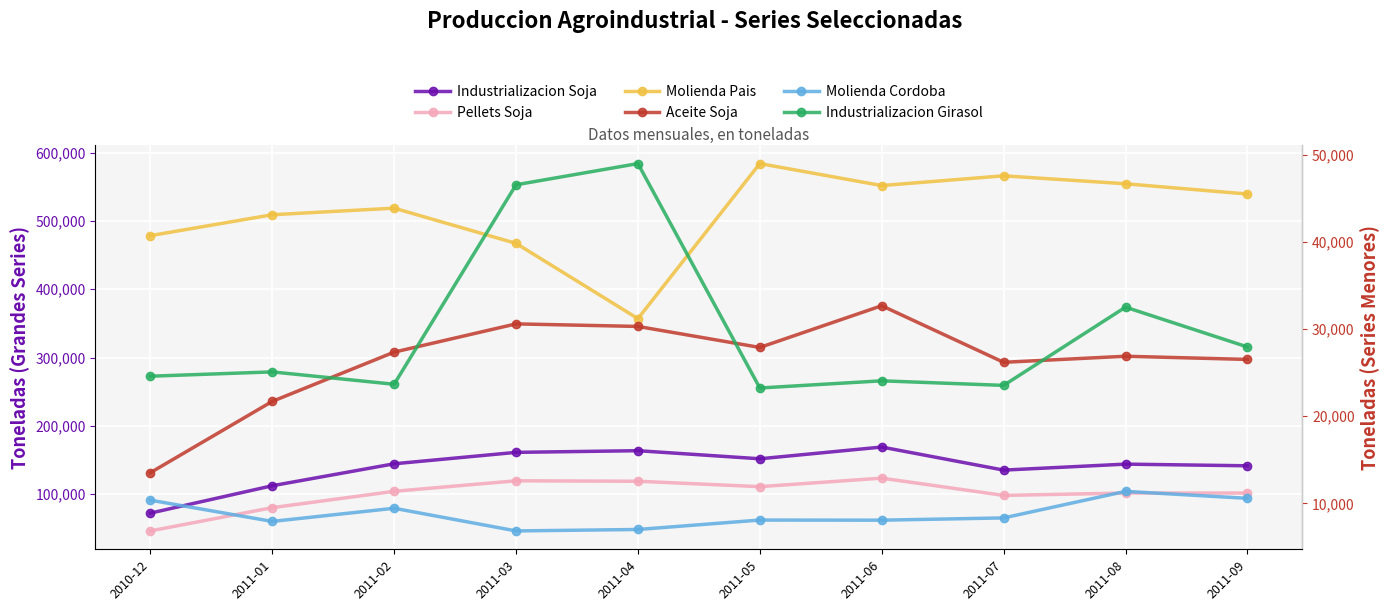

Reading right to left, extract all data points from this chart.

Industrializacion Soja: 2011-09=141615	2011-08=144033	2011-07=135287	2011-06=169051	2011-05=151860	2011-04=163705	2011-03=161260	2011-02=144533	2011-01=112387	2010-12=72323
Pellets Soja: 2011-09=101674	2011-08=101709	2011-07=98252	2011-06=123522	2011-05=111045	2011-04=118968	2011-03=119635	2011-02=104220	2011-01=80297	2010-12=46256
Molienda Pais: 2011-09=539403	2011-08=554430	2011-07=566071	2011-06=551800	2011-05=583976	2011-04=357023	2011-03=467168	2011-02=518726	2011-01=509084	2010-12=478474
Aceite Soja: 2011-09=26515	2011-08=26879	2011-07=26186	2011-06=32674	2011-05=27888	2011-04=30298	2011-03=30591	2011-02=27353	2011-01=21702	2010-12=13527
Molienda Cordoba: 2011-09=10588	2011-08=11385	2011-07=8341	2011-06=8081	2011-05=8095	2011-04=7014	2011-03=6849	2011-02=9449	2011-01=7940	2010-12=10376
Industrializacion Girasol: 2011-09=27946	2011-08=32509	2011-07=23538	2011-06=24062	2011-05=23239	2011-04=48973	2011-03=46542	2011-02=23667	2011-01=25086	2010-12=24591